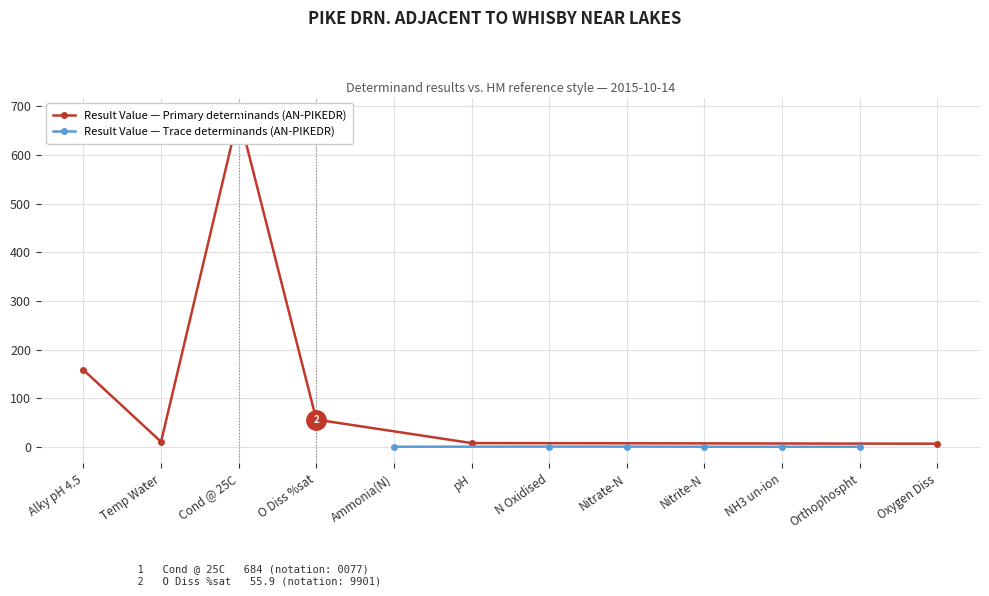

Does the chart display data point markers on the line(s)?

Yes